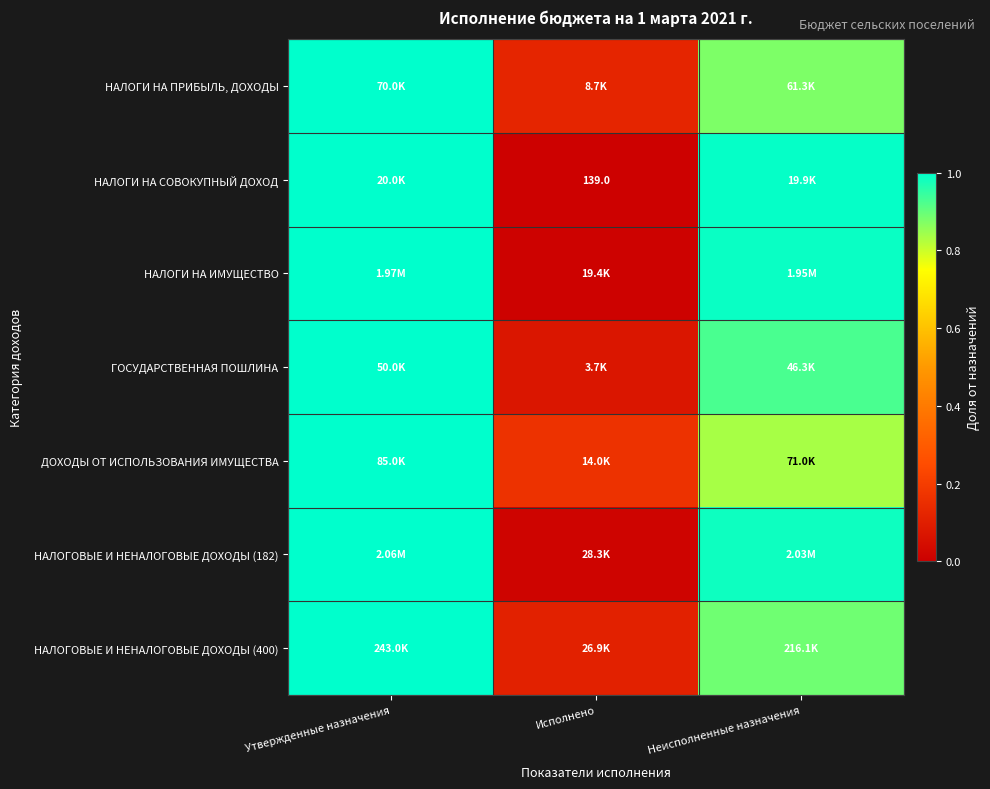

What is the difference between the НАЛОГИ НА ИМУЩЕСТВО values at Исполнено and Утвержденные назначения?

1.0